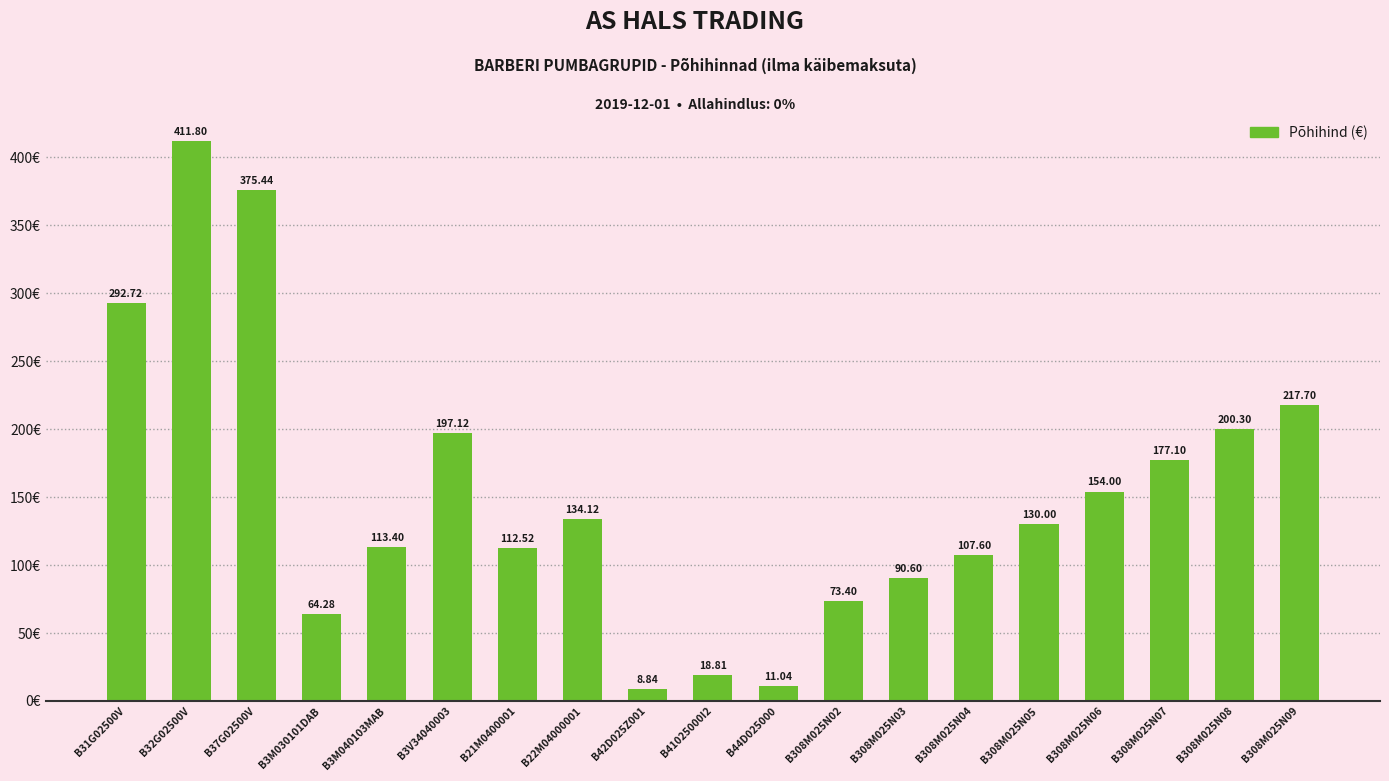

Which has a higher value, B308M025N05 or B21M0400001?

B308M025N05